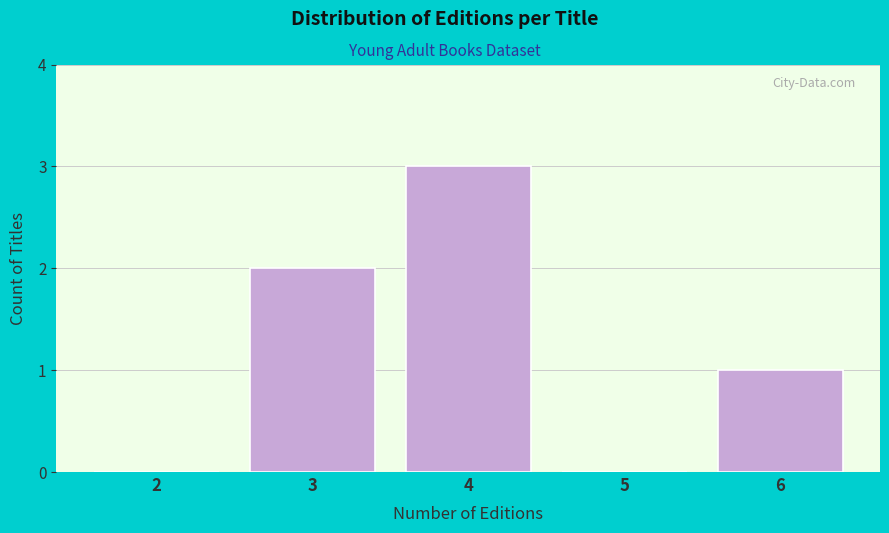

Reading left to right, transcribe all the data shown in this chart.

2=0	3=2	4=3	5=0	6=1